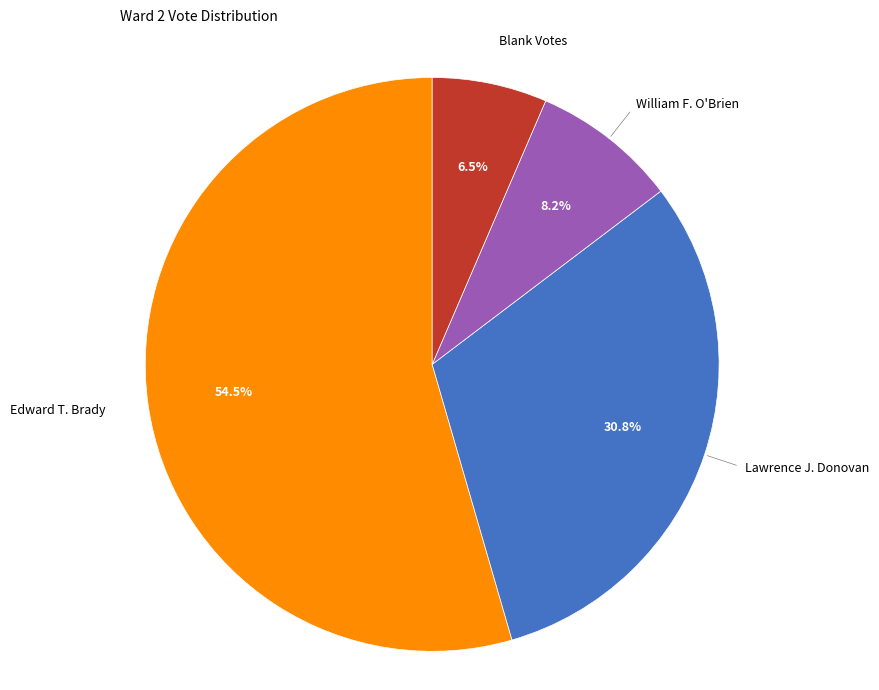

Is there a majority slice in this chart?

Yes